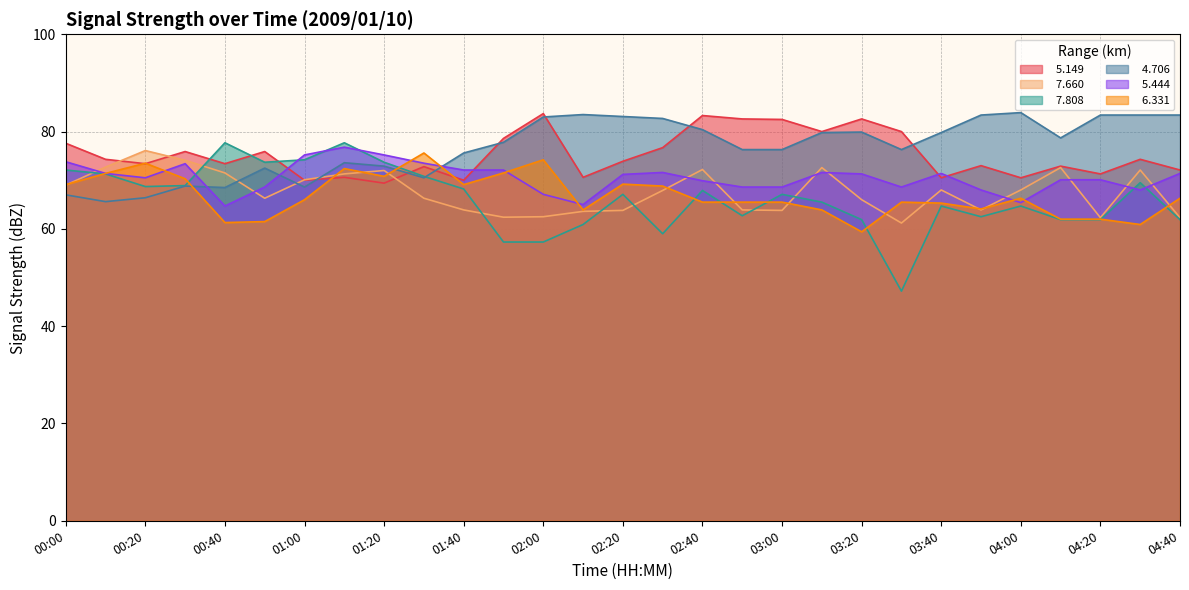

Is the value of   4.706 at 03:50 greater than the value of   7.660 at 00:40?

Yes